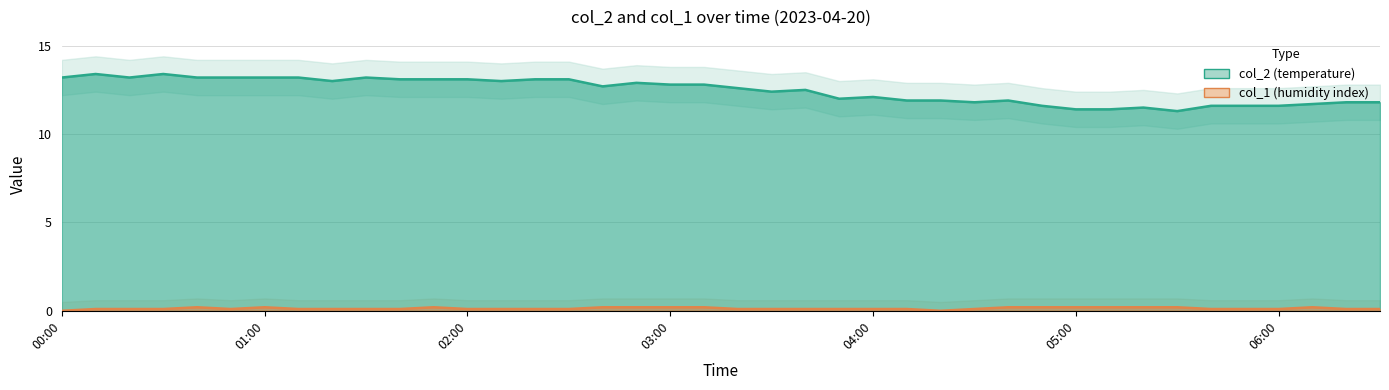

Which series has the largest total across all categories?

col_2 line